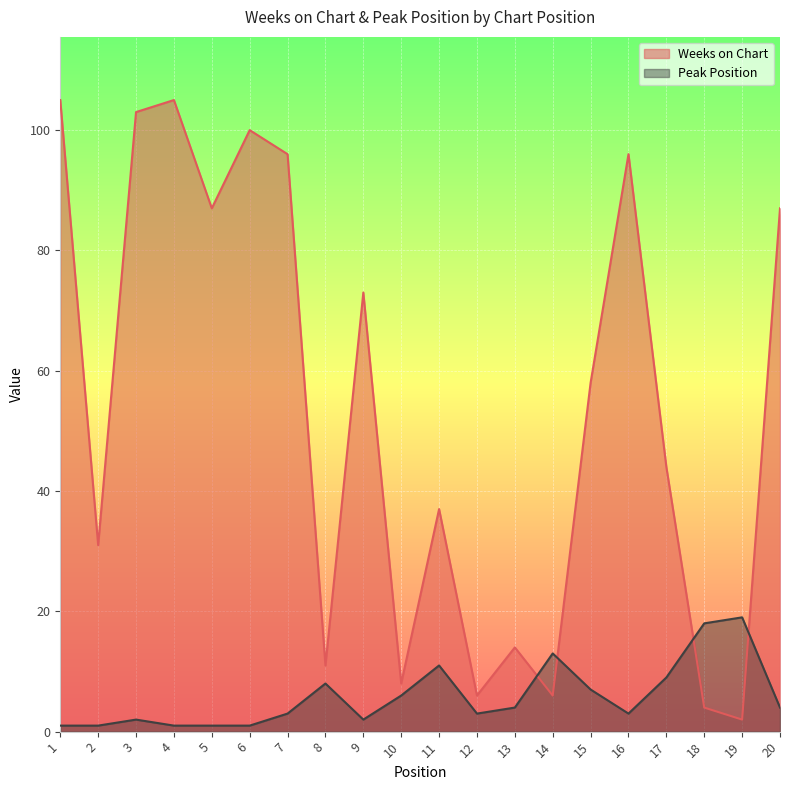

What is the value of the Peak Position point at the 18th from the left?

18